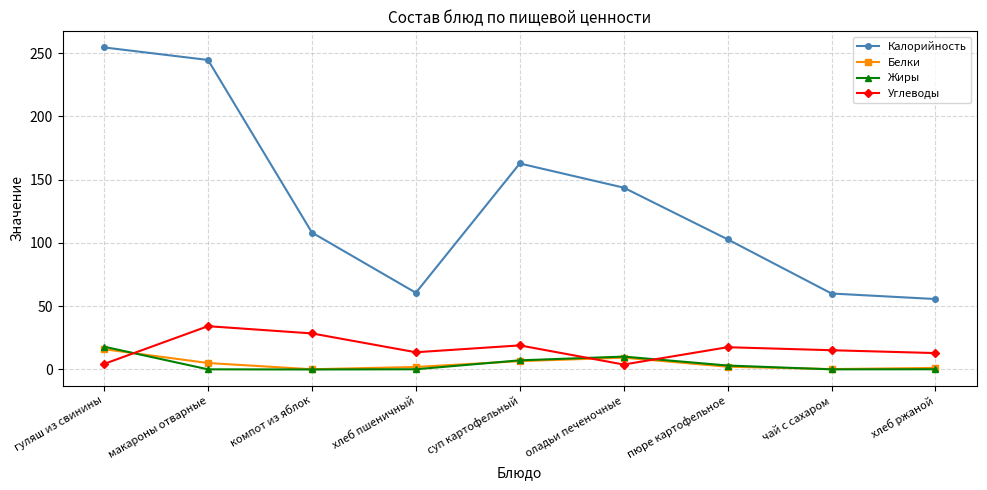

What is the label of the 4th point from the right?

оладьи печеночные